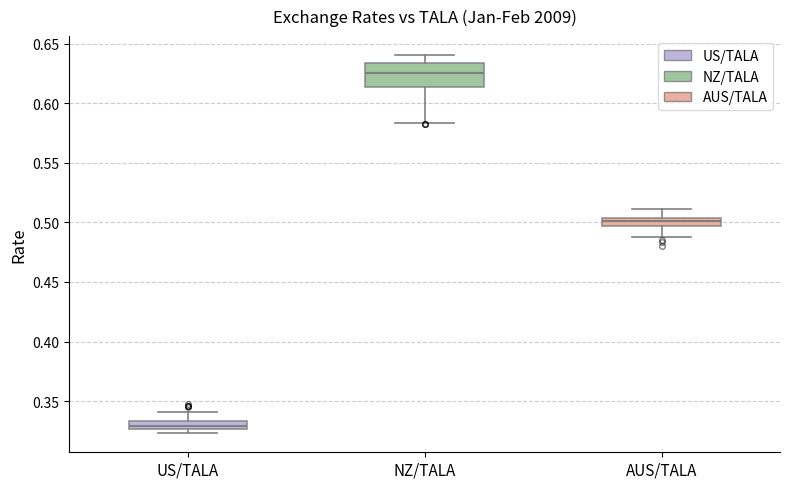

Where does the median line of the box for US/TALA sit on the y-axis? The values are not printed on the chart, so give them approximately, as read against the axis.

0.330